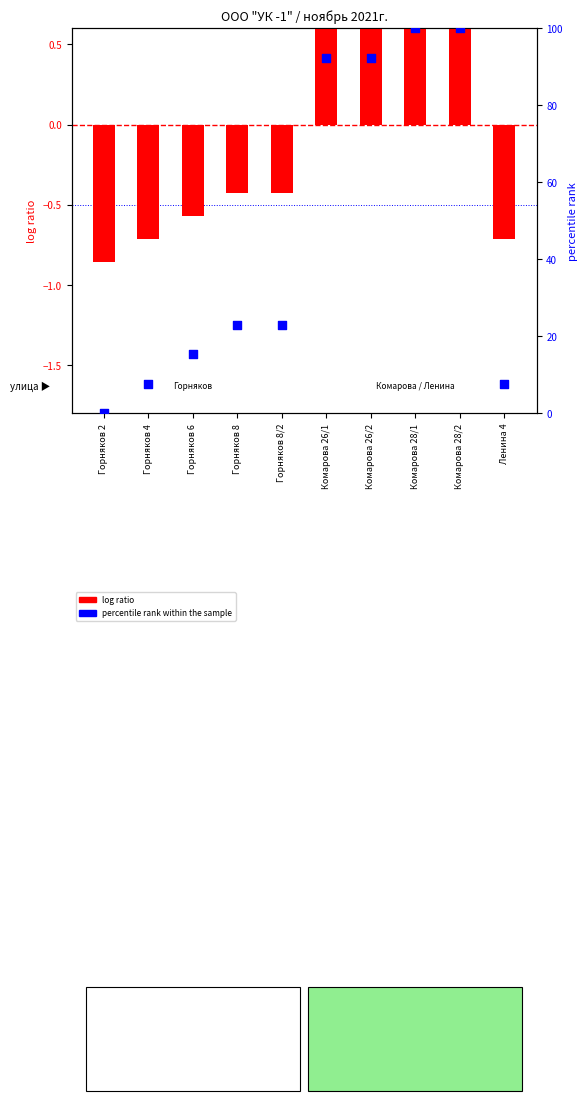

Which series reaches the maximum Y coordinate?

percentile rank within the sample